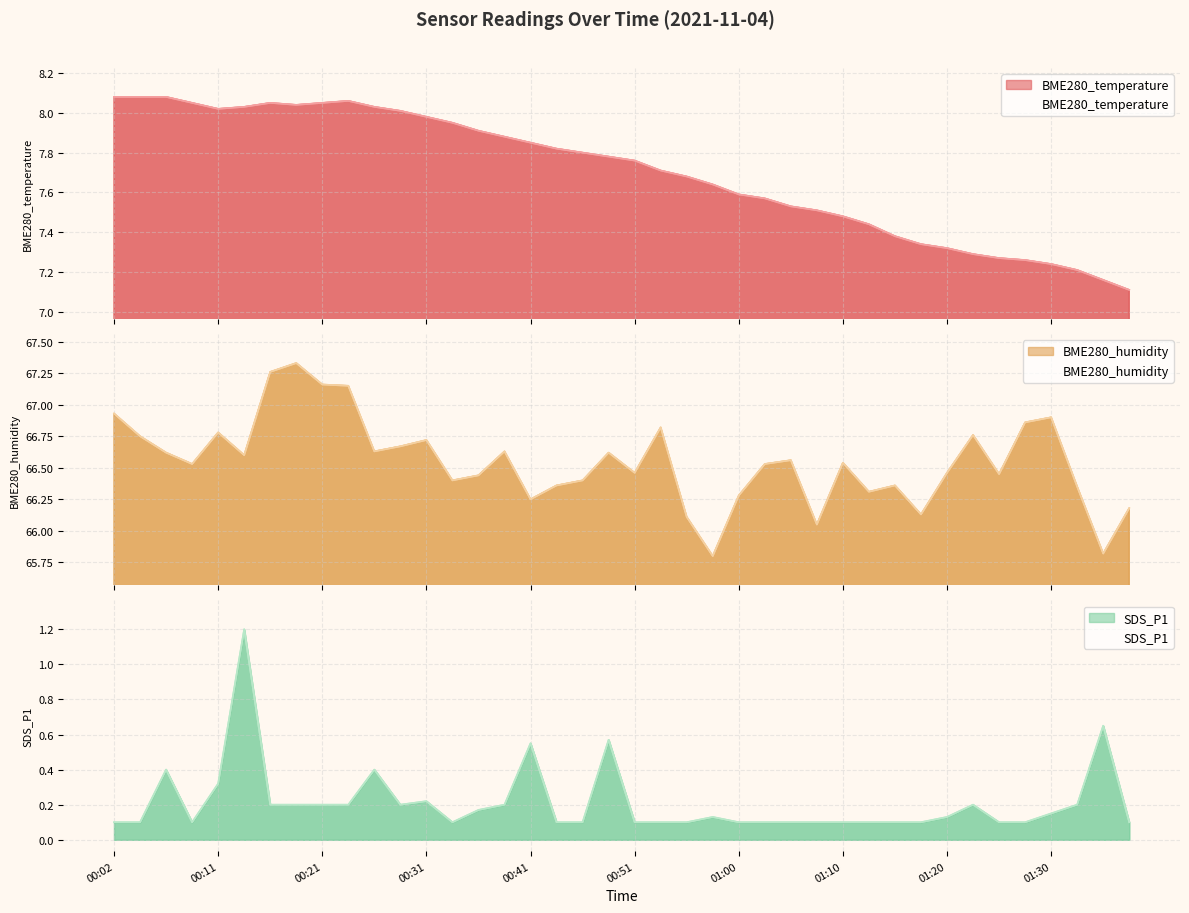

The BME280_humidity series shows 100.4 at 01:00. True or false?

False